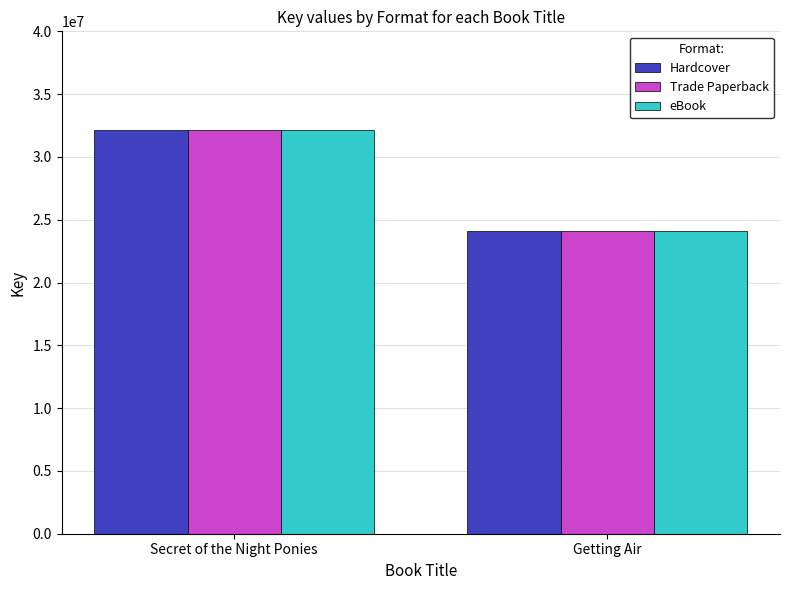

What value does the Hardcover series have at Secret of the Night Ponies, to the nearest 10?

32158570